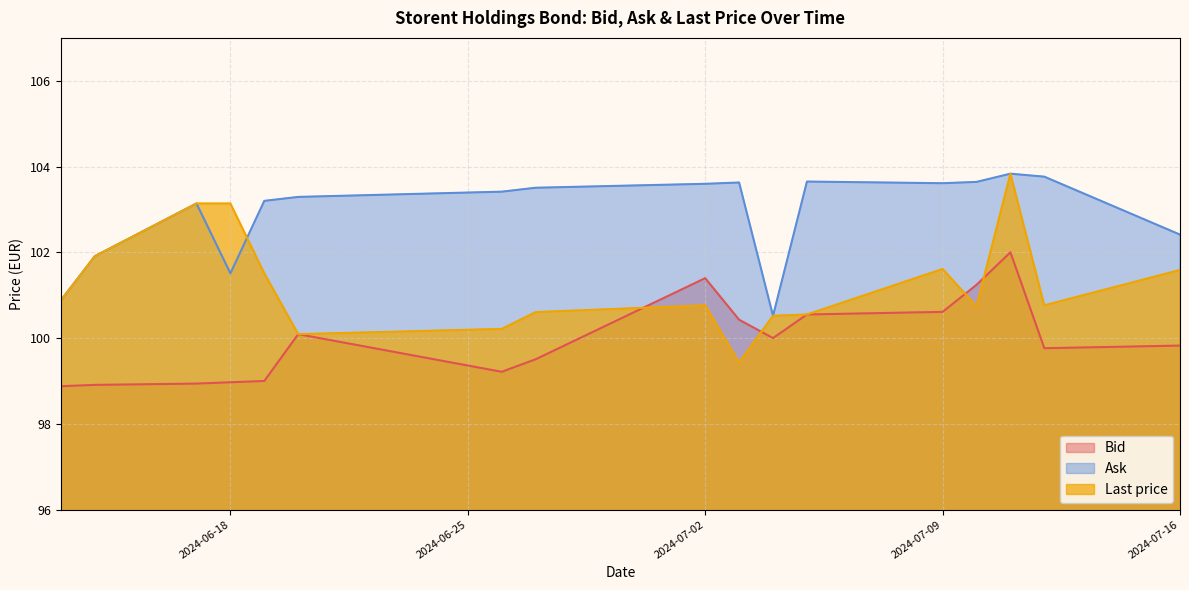

The value of Last price at 2024-06-14 is 101.9. True or false?

True